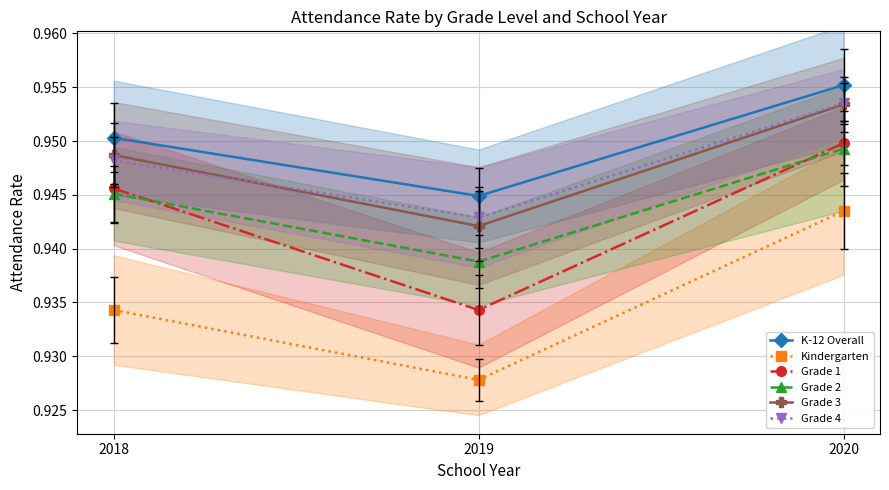

The Grade 3 series shows 0.9 at 2019. True or false?

True